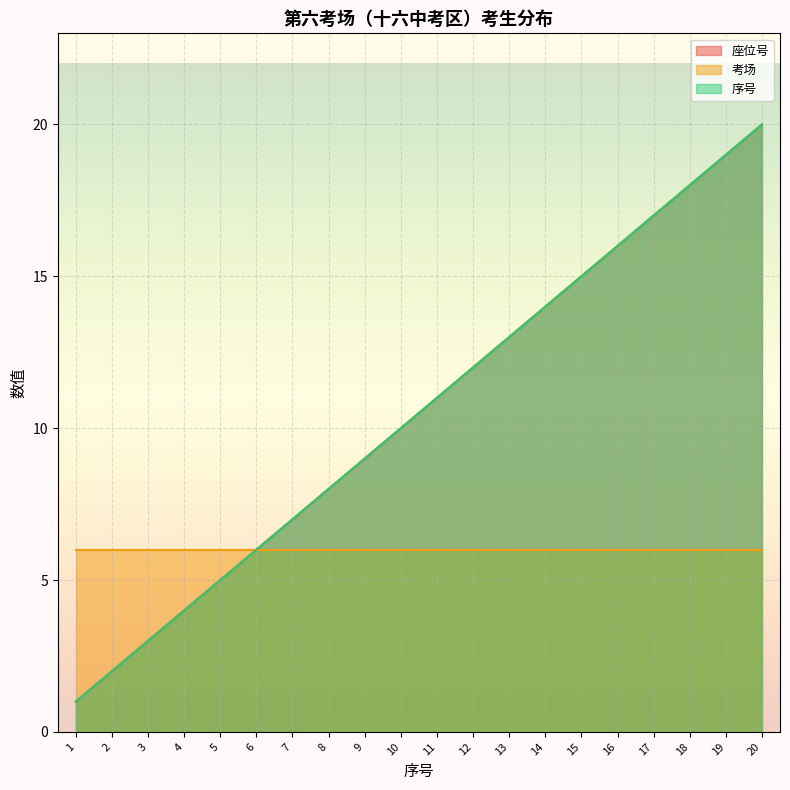

Does the chart display data point markers on the line(s)?

No